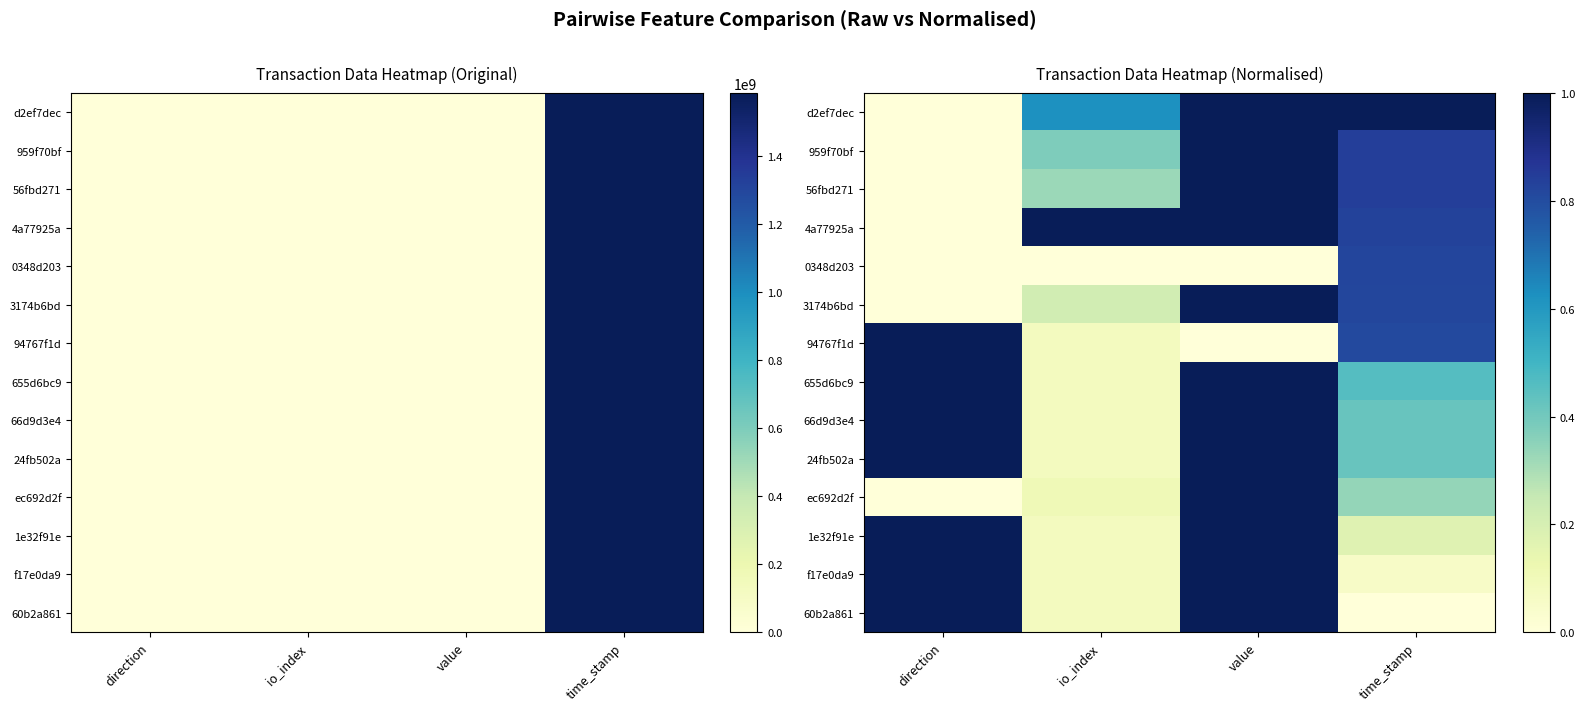

What is the highest value of the 56fbd271 series?

1.0